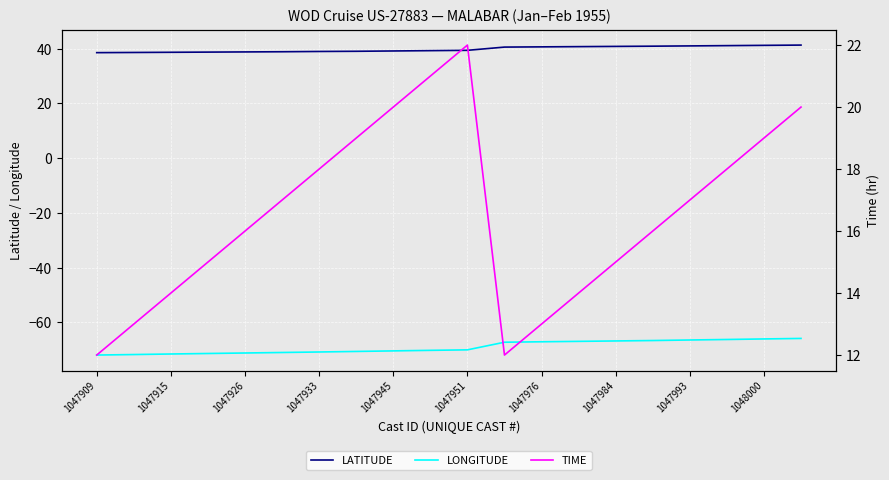

The value of LONGITUDE at 1047993 is -66.4. True or false?

True